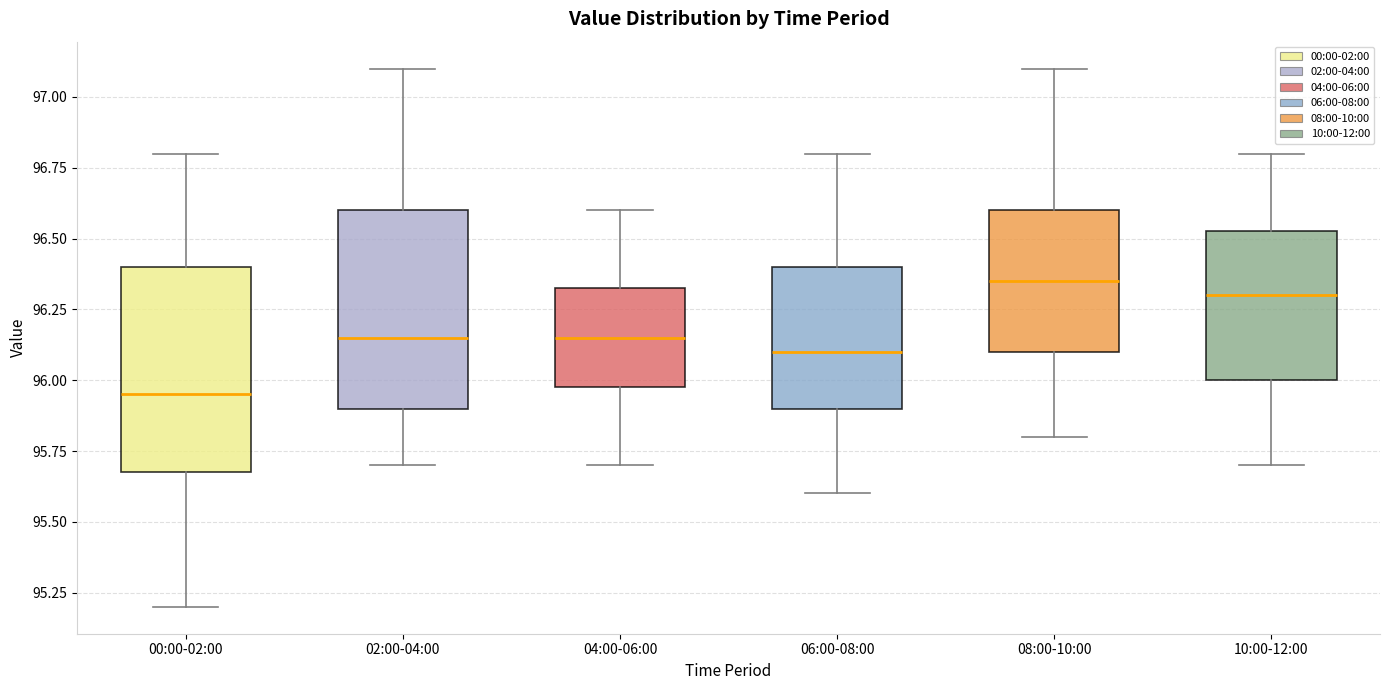

Reading left to right, transcribe this box plot: for each box, give where its median line is, the range the box spans, and where its two whiskers end, as read against the y-axis. The values are not printed on the chart, so give them approximately, as read against the axis.

00:00-02:00: median 95.95, box 95.70 to 96.40, whiskers 95.20 to 96.80
02:00-04:00: median 96.15, box 95.90 to 96.60, whiskers 95.70 to 97.10
04:00-06:00: median 96.15, box 96.00 to 96.35, whiskers 95.70 to 96.60
06:00-08:00: median 96.10, box 95.90 to 96.40, whiskers 95.60 to 96.80
08:00-10:00: median 96.35, box 96.10 to 96.60, whiskers 95.80 to 97.10
10:00-12:00: median 96.30, box 96.00 to 96.55, whiskers 95.70 to 96.80